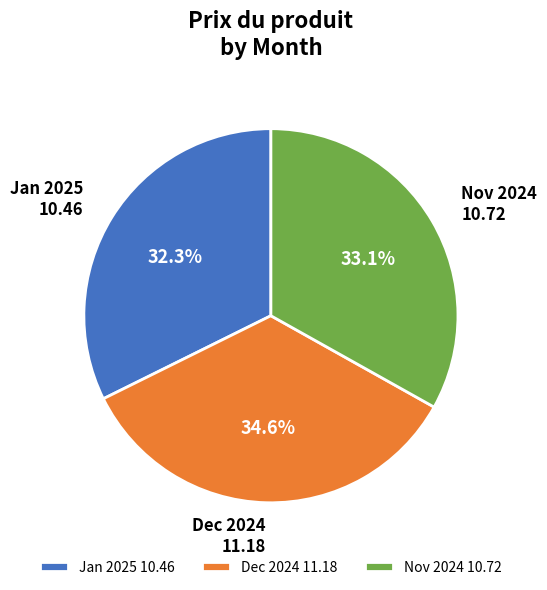

Rank the categories by value from lowest to highest.

Jan 2025 10.46, Nov 2024 10.72, Dec 2024 11.18